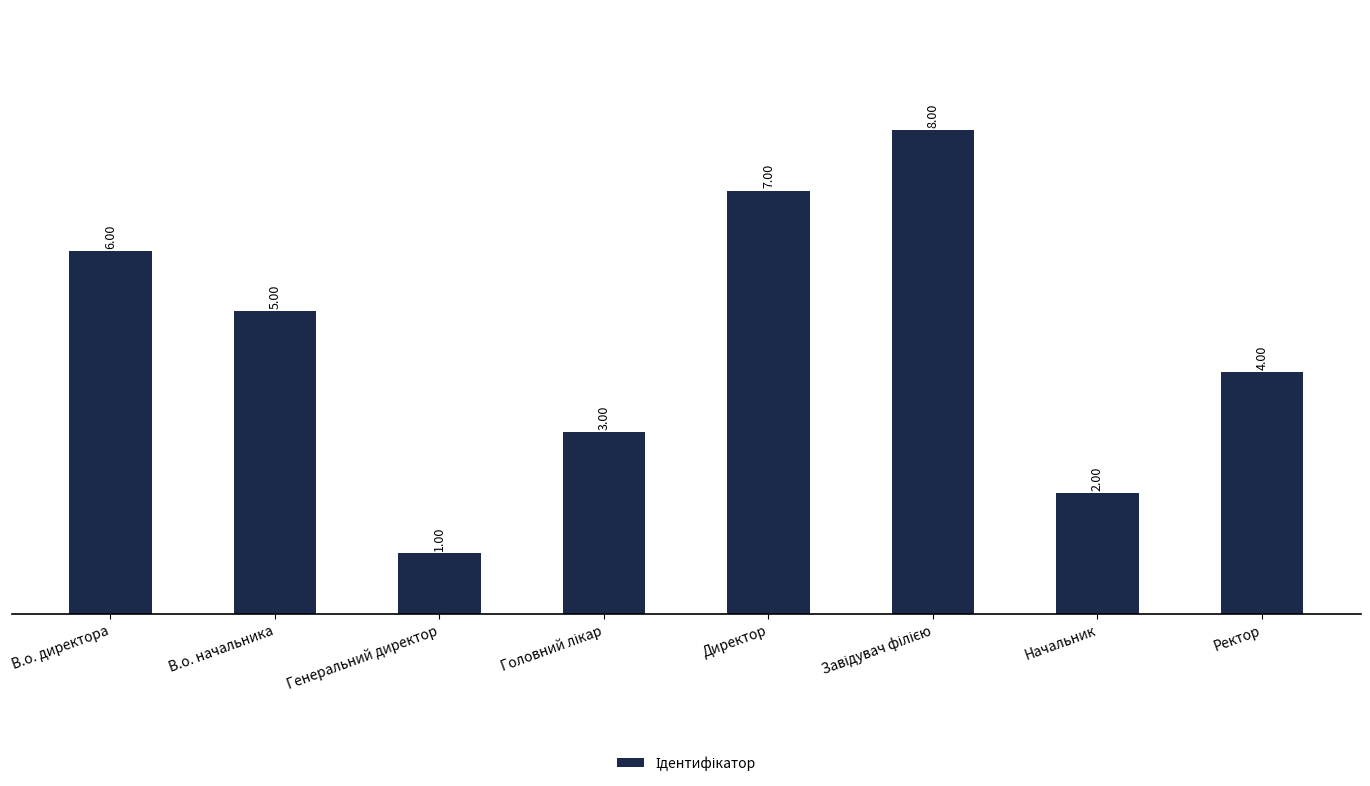

How many values are between 3 and 7?

5